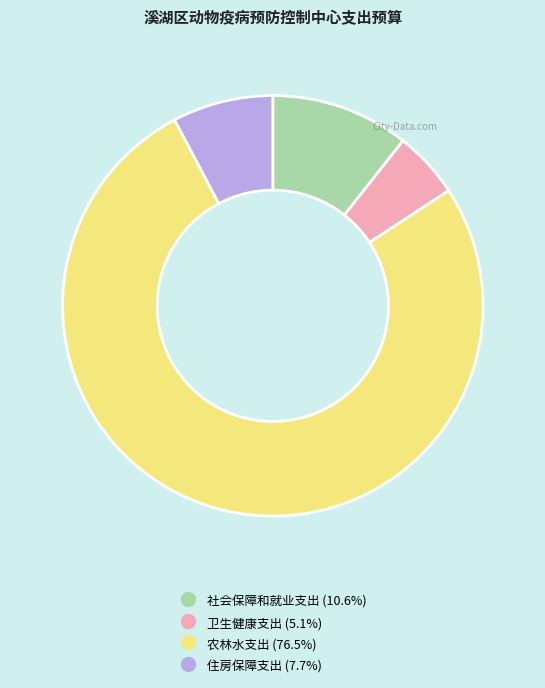

Approximately how many times larger is the value at 农林水支出 compared to 卫生健康支出?

14.9